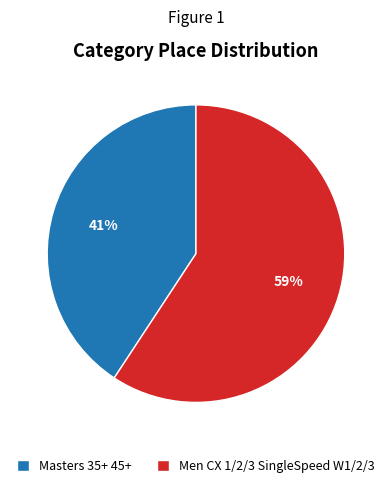

Count the number of slices in the pie.

2